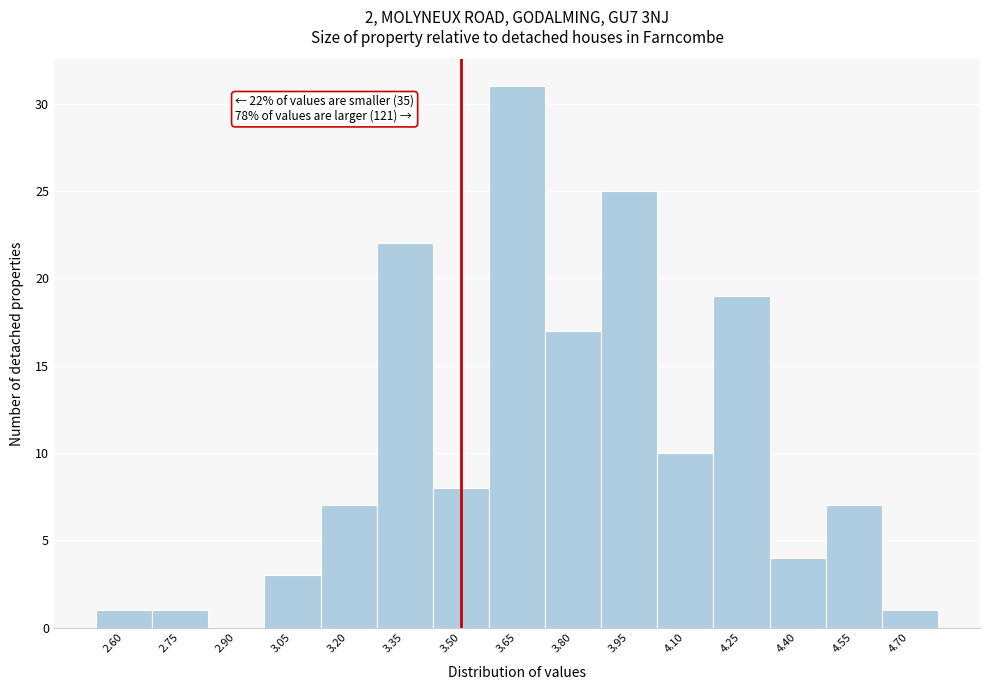

Which range on the x-axis has the tallest bar?

3.58 to 3.72